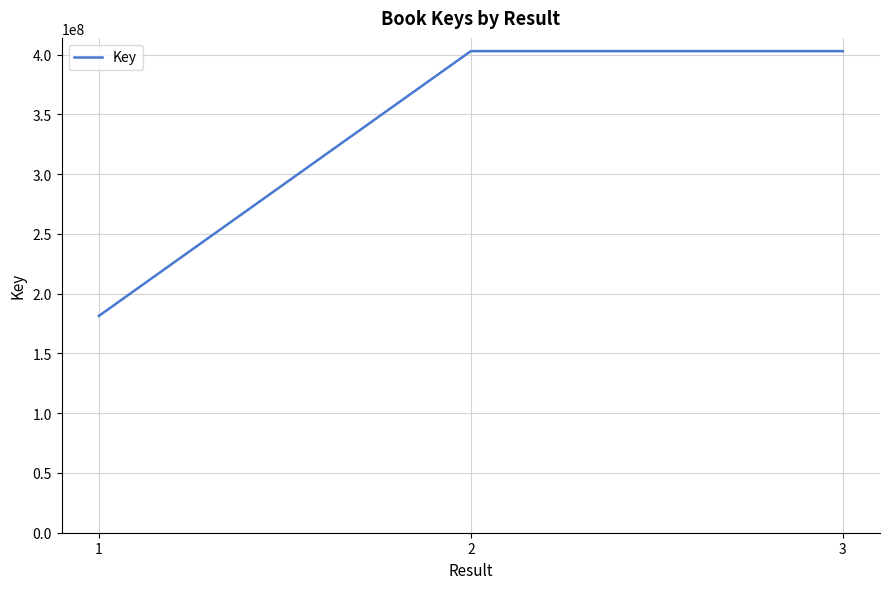

How many distinct data groups are displayed?

1